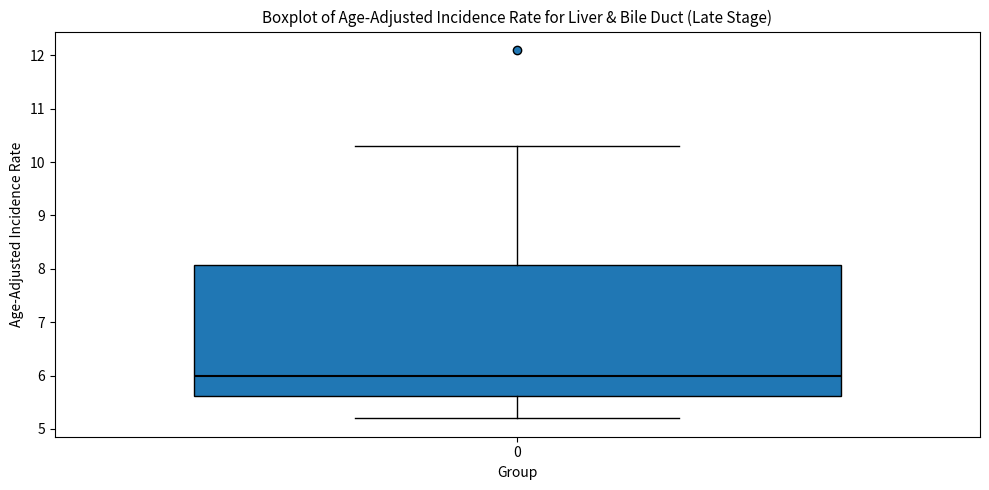

Read this box plot against the y-axis: the position of the median line, the range covered by the box, and the ends of both whiskers. The values are not printed on the chart, so give them approximately, as read against the axis.

median 6.0, box 5.6 to 8.1, whiskers 5.2 to 10.3